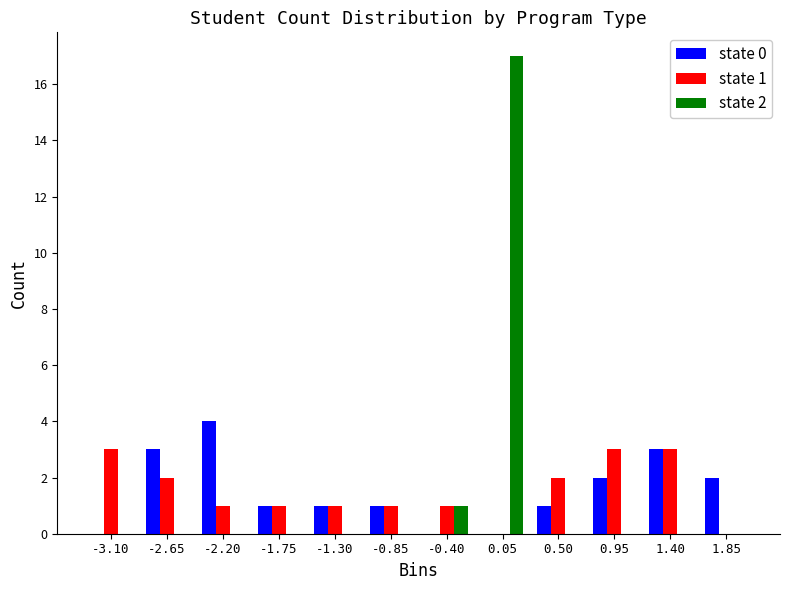

The value of state 1 at -0.85 is 2. True or false?

False